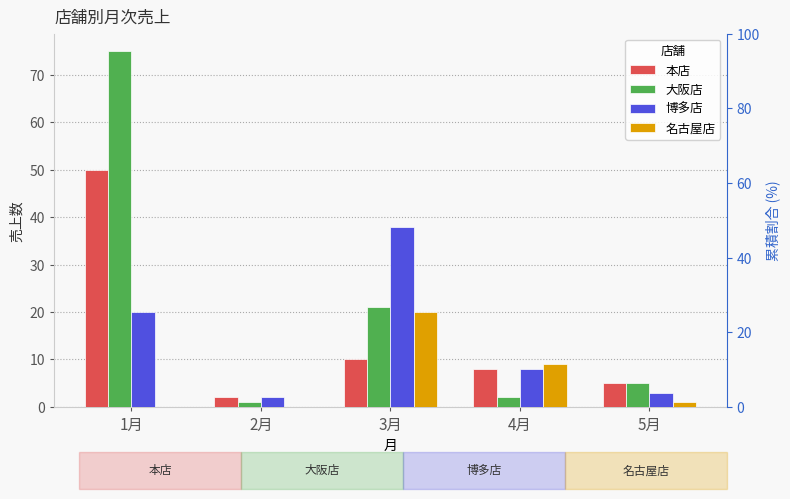

What is the label of the 1st bar from the right?

5月